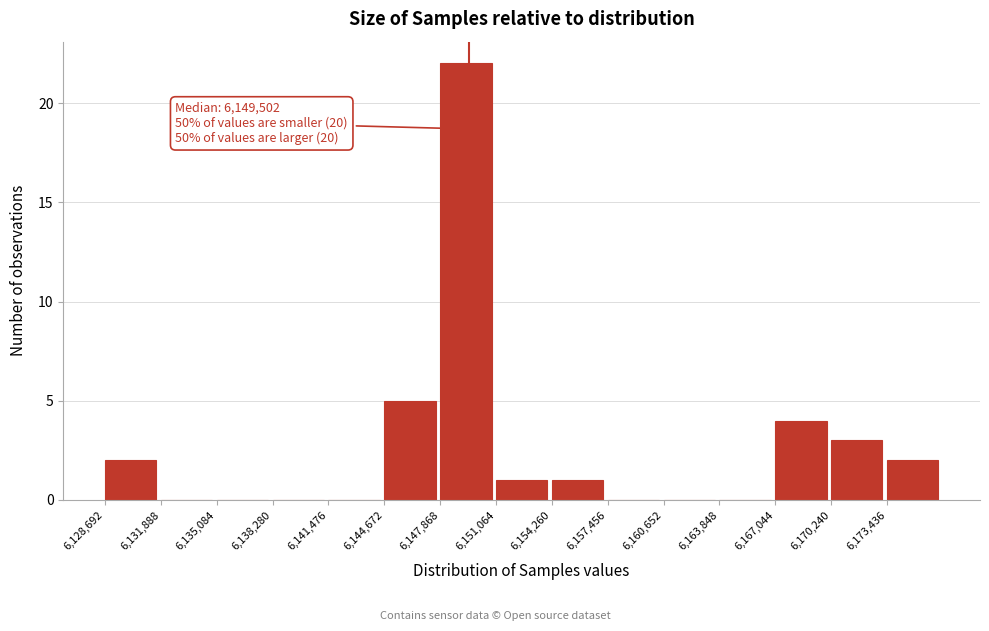

Over which range of the x-axis is the bar tallest?

6148000 to 6151000